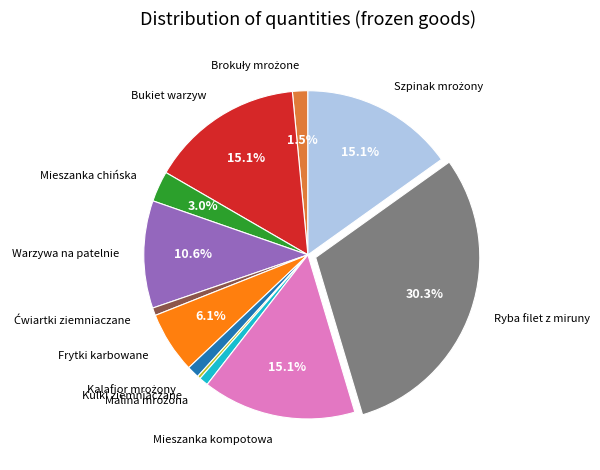

To the nearest percent, what portion does Frytki karbowane represent?

6%